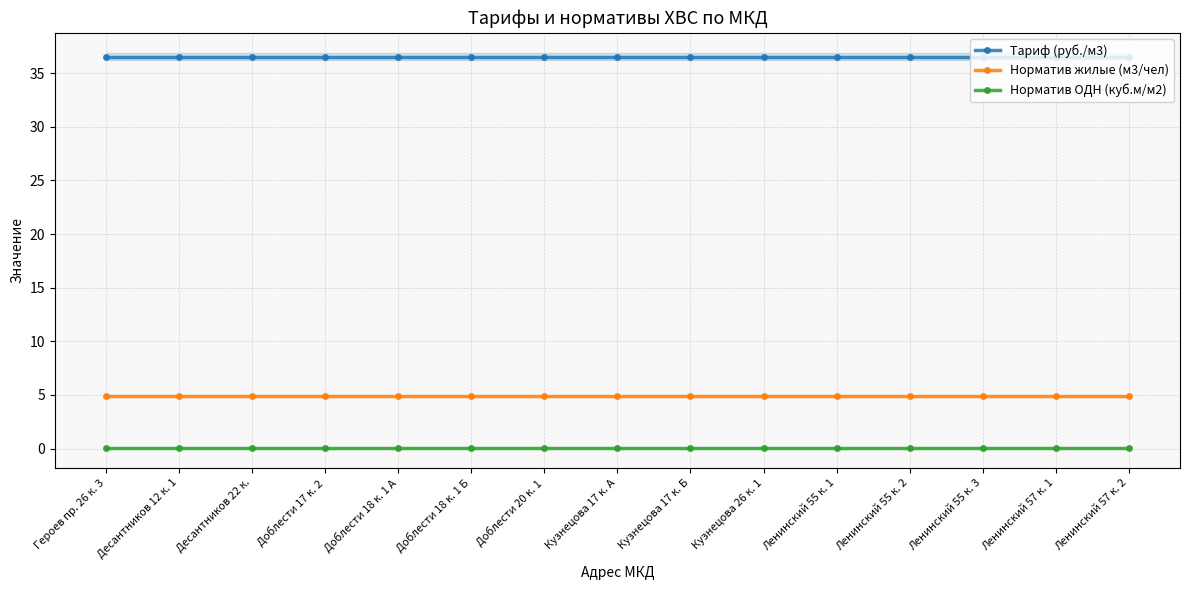

Is this an area chart (filled region under the line)?

No